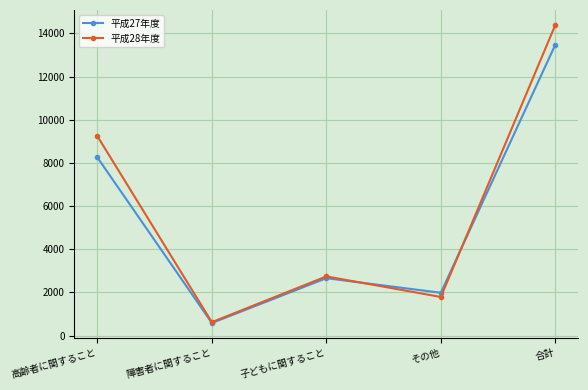

What is the difference between the 平成27年度 values at 子どもに関すること and 障害者に関すること?

2076